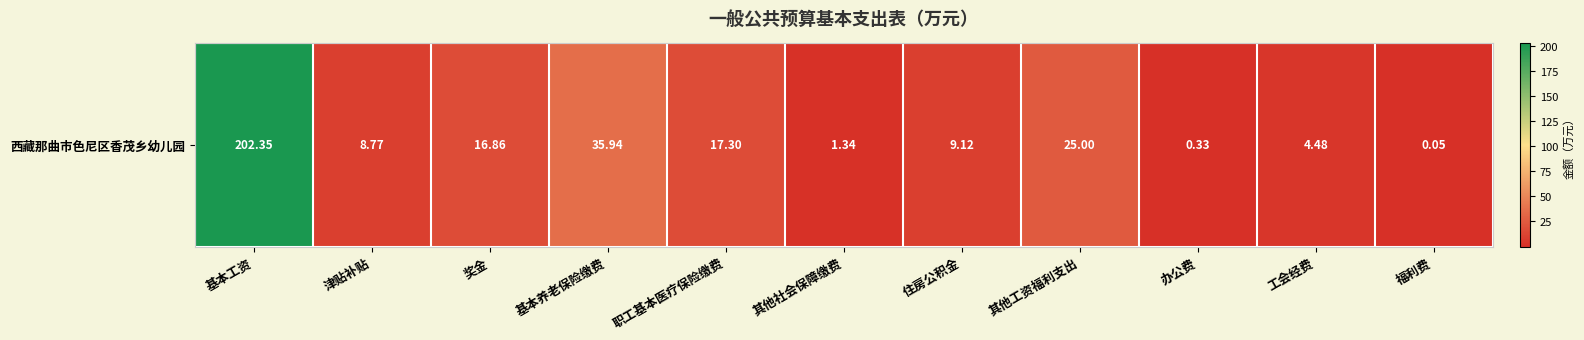

Is it true that the value at 住房公积金 is 9.1?

True